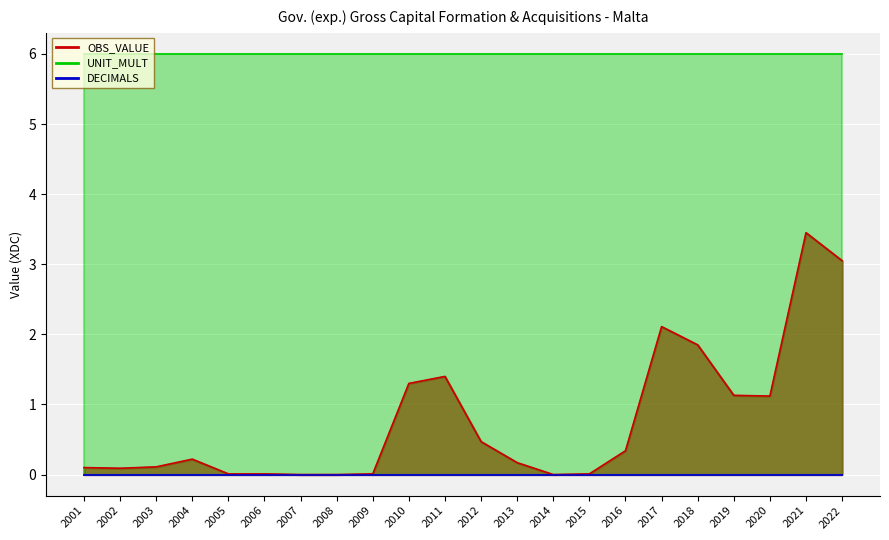

Which has a higher value, 2021 or 2014?

2021